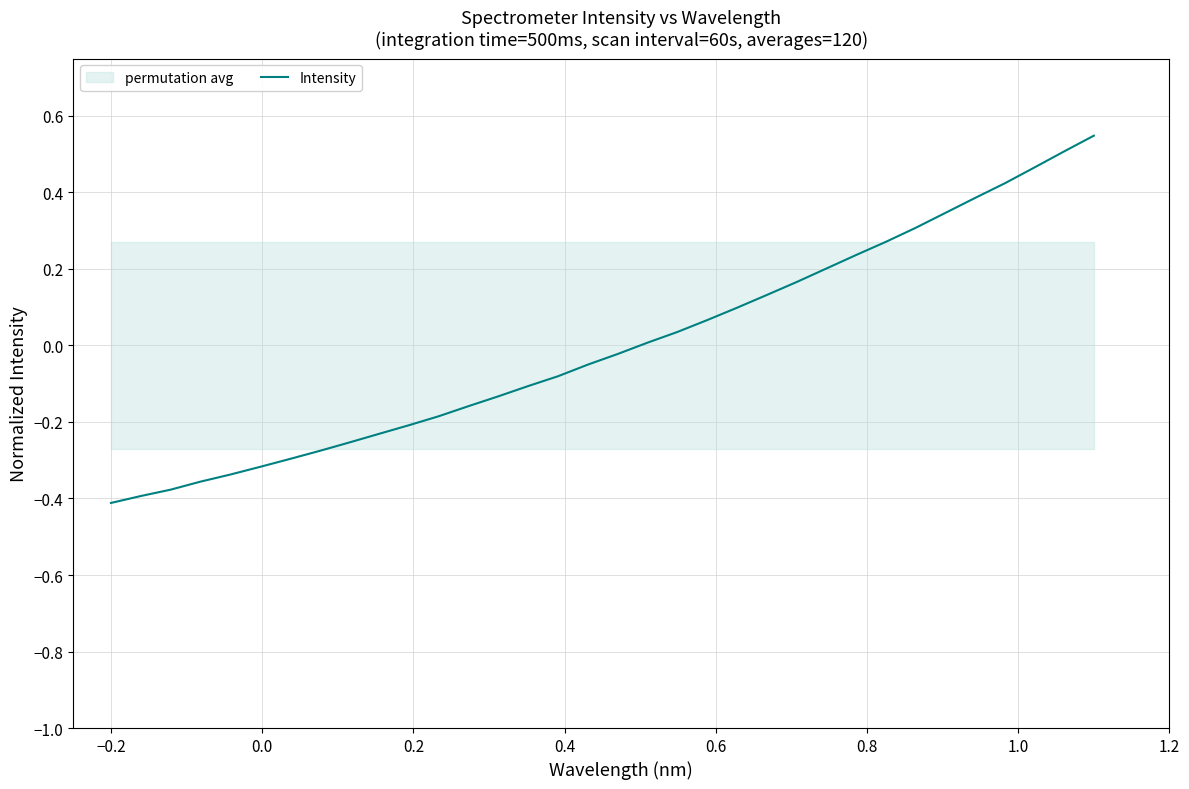

Is this an area chart (filled region under the line)?

No